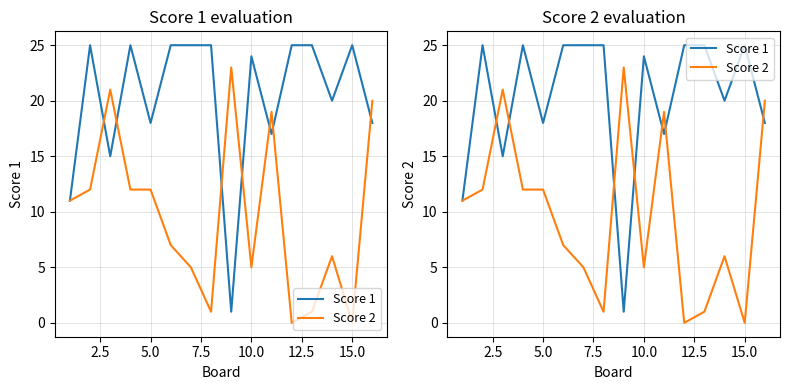

List the series in order of their peak value, lowest first.

Score 2, Score 1